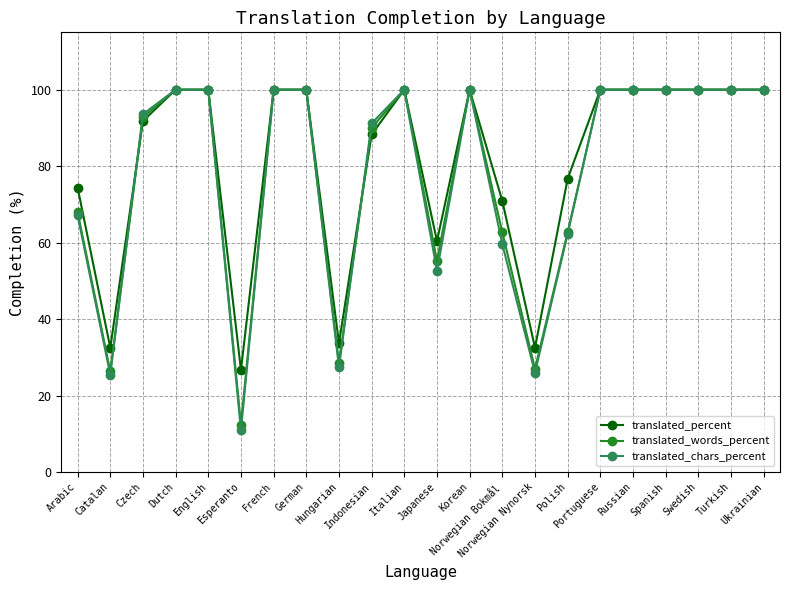

What is the maximum value shown in the chart?

100.0